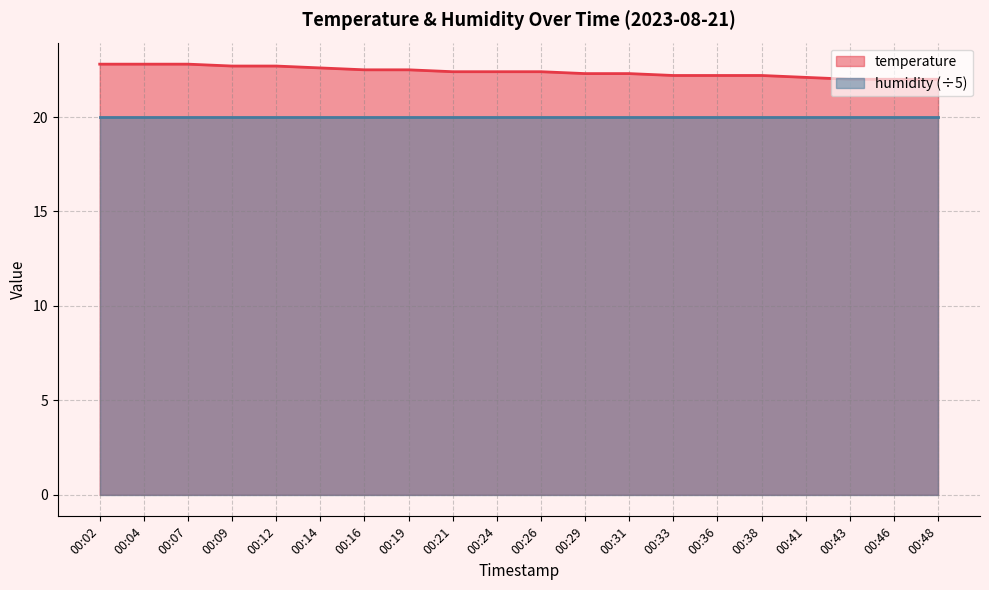

What value does the data have at 00:16?

22.5